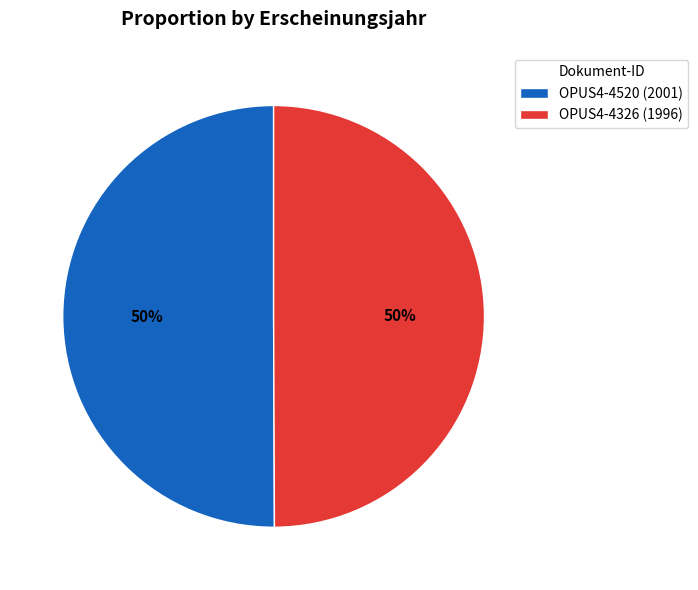

Approximately how many times larger is the value at OPUS4-4520 (2001) compared to OPUS4-4326 (1996)?

1.0